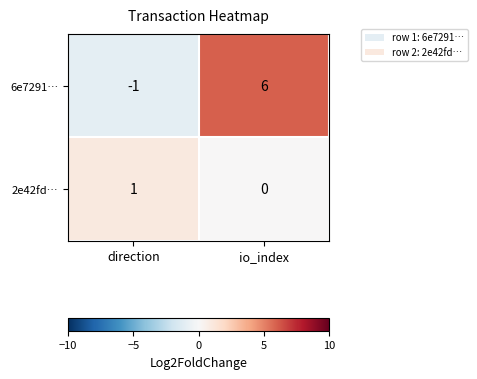

How many positive values does the 6e7291… series have?

1